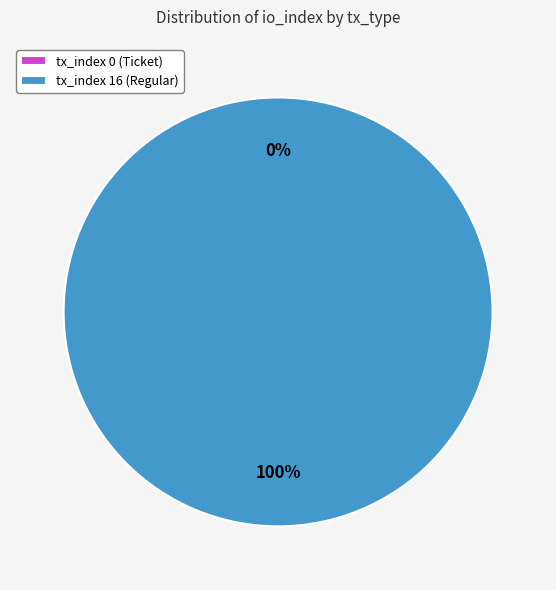

Which category has the smallest portion of the pie?

tx_index 0 (Ticket)